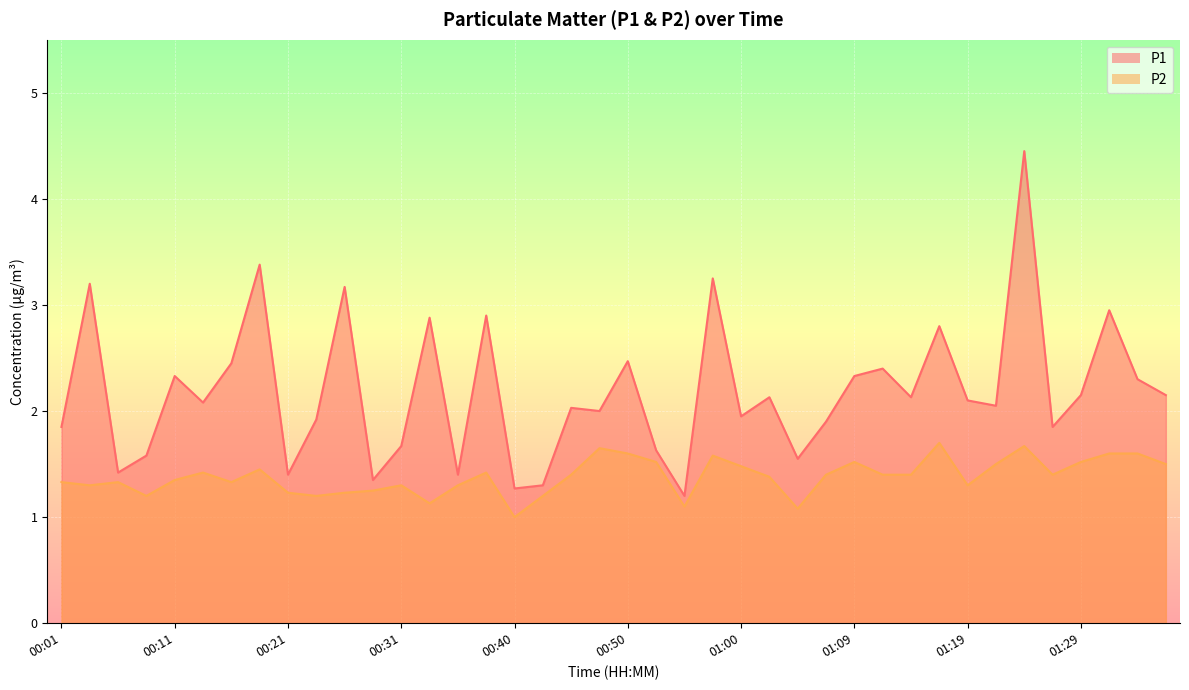

True or false: P2 and P1 intersect in this chart.

False